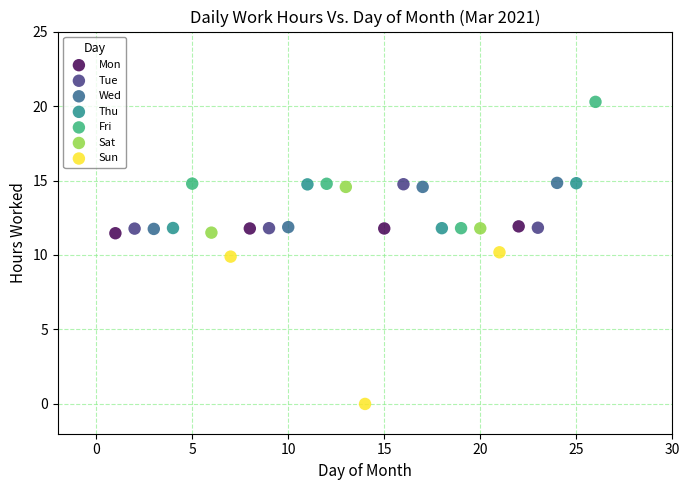

What are all the series names shown in the legend?

Mon, Tue, Wed, Thu, Fri, Sat, Sun